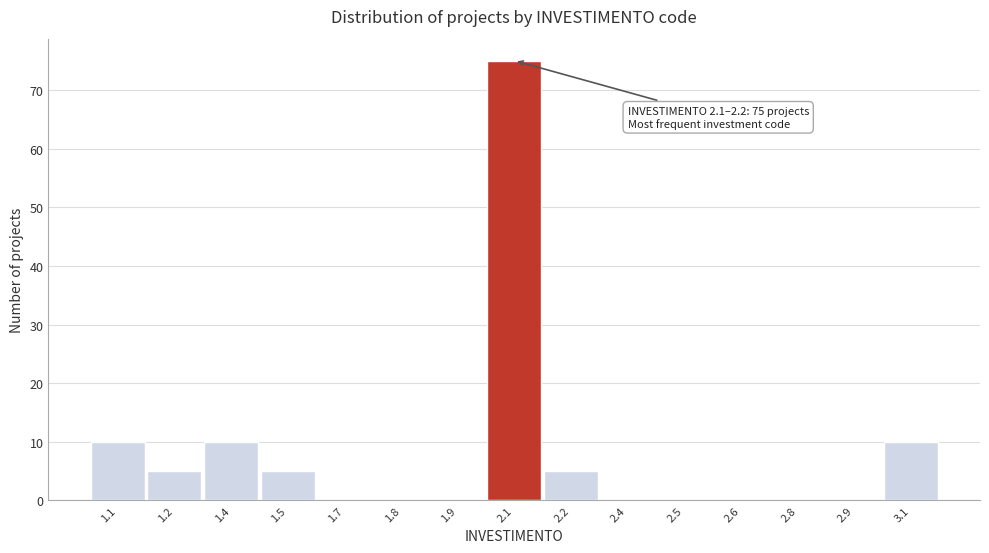

Reading left to right, list all the values displayed in this chart.

1.1=10	1.2=5	1.4=10	1.5=5	1.7=0	1.8=0	1.9=0	2.1=75	2.2=5	2.4=0	2.5=0	2.6=0	2.8=0	2.9=0	3.1=10